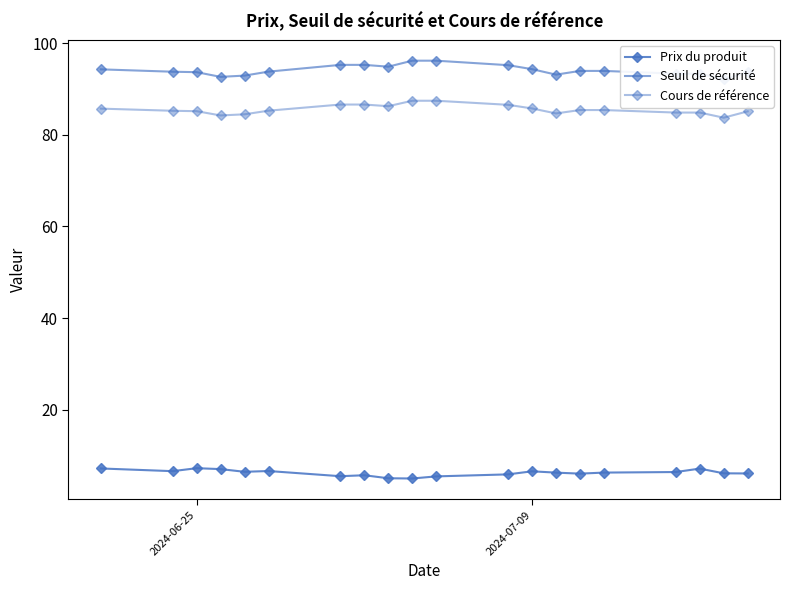

Which series has the largest total across all categories?

Seuil de sécurité